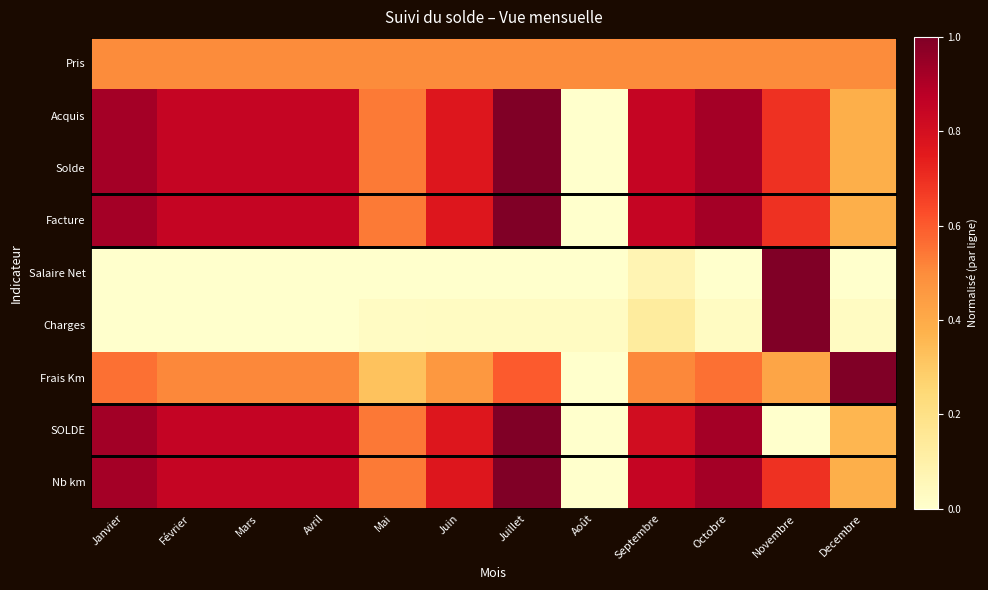

Reading left to right, transcribe all the data shown in this chart.

Pris: Janvier=0.5	Février=0.5	Mars=0.5	Avril=0.5	Mai=0.5	Juin=0.5	Juillet=0.5	Août=0.5	Septembre=0.5	Octobre=0.5	Novembre=0.5	Decembre=0.5
Acquis: Janvier=0.9	Février=0.8	Mars=0.8	Avril=0.8	Mai=0.5	Juin=0.8	Juillet=1.0	Août=0.0	Septembre=0.8	Octobre=0.9	Novembre=0.7	Decembre=0.4
Solde: Janvier=0.9	Février=0.8	Mars=0.8	Avril=0.8	Mai=0.5	Juin=0.8	Juillet=1.0	Août=0.0	Septembre=0.8	Octobre=0.9	Novembre=0.7	Decembre=0.4
Facture: Janvier=0.9	Février=0.8	Mars=0.8	Avril=0.8	Mai=0.5	Juin=0.8	Juillet=1.0	Août=0.0	Septembre=0.8	Octobre=0.9	Novembre=0.7	Decembre=0.4
Salaire Net: Janvier=0.0	Février=0.0	Mars=0.0	Avril=0.0	Mai=0.0	Juin=0.0	Juillet=0.0	Août=0.0	Septembre=0.1	Octobre=0.0	Novembre=1.0	Decembre=0.0
Charges: Janvier=0.0	Février=0.0	Mars=0.0	Avril=0.0	Mai=0.0	Juin=0.0	Juillet=0.0	Août=0.0	Septembre=0.1	Octobre=0.0	Novembre=1.0	Decembre=0.0
Frais Km: Janvier=0.6	Février=0.5	Mars=0.5	Avril=0.5	Mai=0.3	Juin=0.5	Juillet=0.6	Août=0.0	Septembre=0.5	Octobre=0.6	Novembre=0.4	Decembre=1.0
SOLDE: Janvier=0.9	Février=0.9	Mars=0.9	Avril=0.9	Mai=0.5	Juin=0.8	Juillet=1.0	Août=0.0	Septembre=0.8	Octobre=0.9	Novembre=0.0	Decembre=0.4
Nb km: Janvier=0.9	Février=0.8	Mars=0.8	Avril=0.8	Mai=0.5	Juin=0.8	Juillet=1.0	Août=0.0	Septembre=0.8	Octobre=0.9	Novembre=0.7	Decembre=0.4